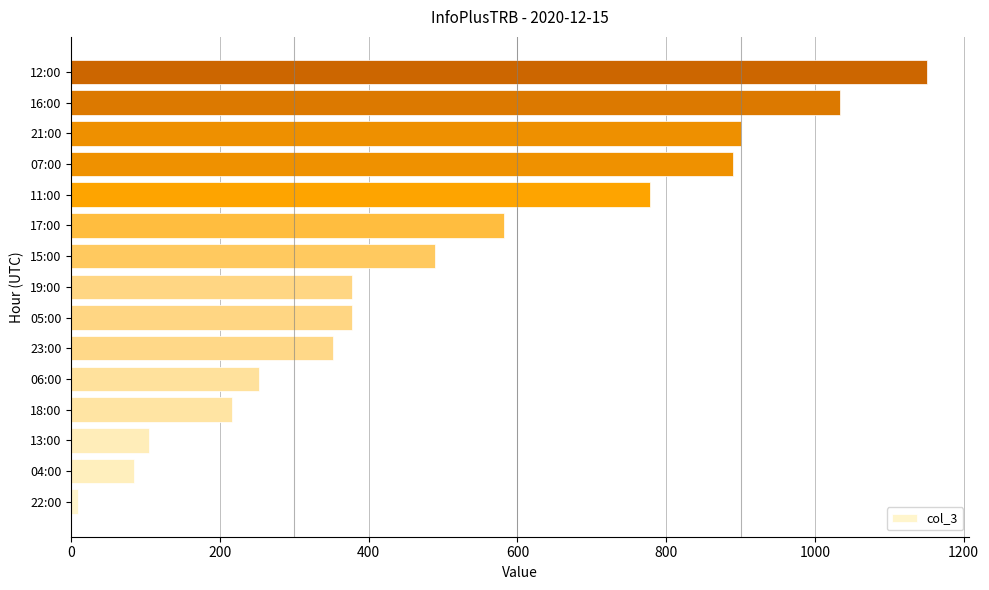

Between 06:00 and 18:00, which is larger?

06:00